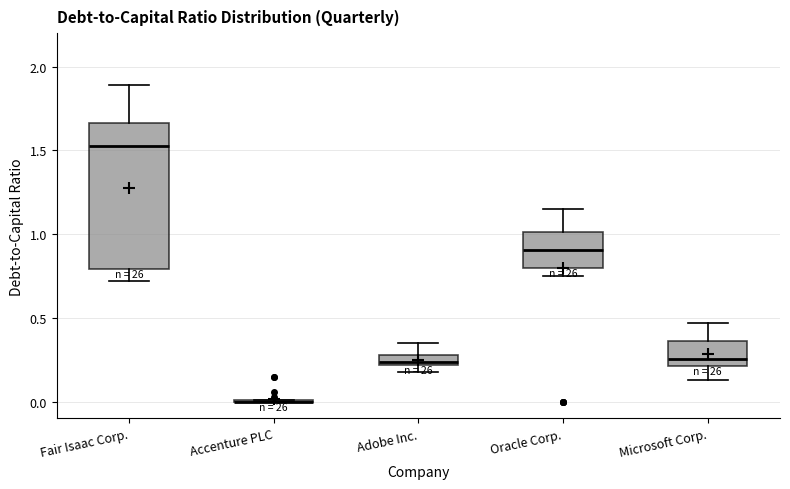

Where does the lower whisker of the box for Fair Isaac Corp. end on the y-axis? The values are not printed on the chart, so give them approximately, as read against the axis.

0.70